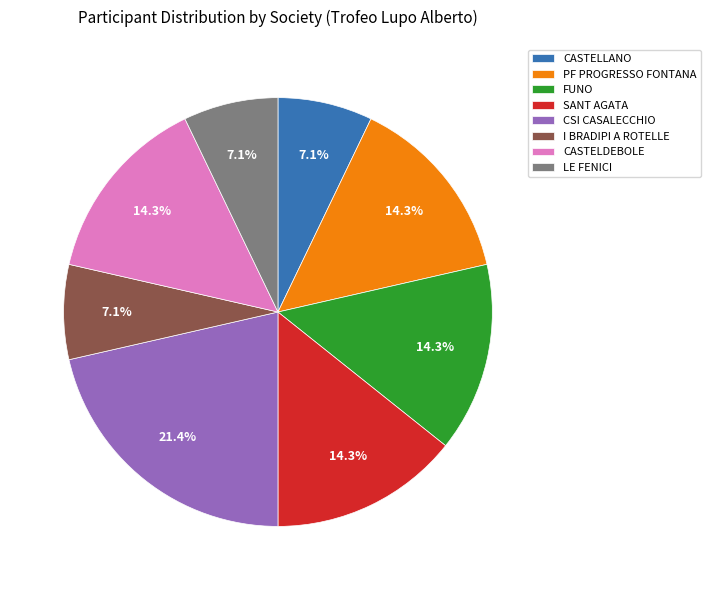

Is it true that CSI CASALECCHIO is 14% of the pie?

False